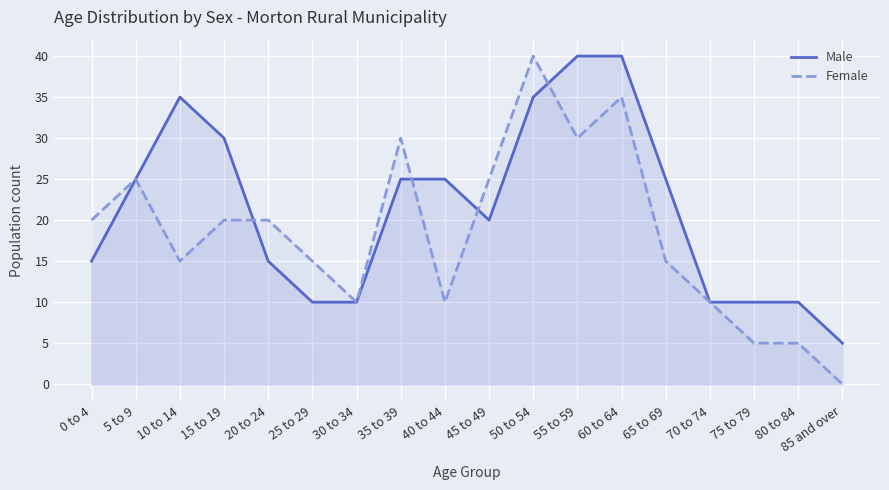

The Male series shows 20 at 45 to 49. True or false?

True